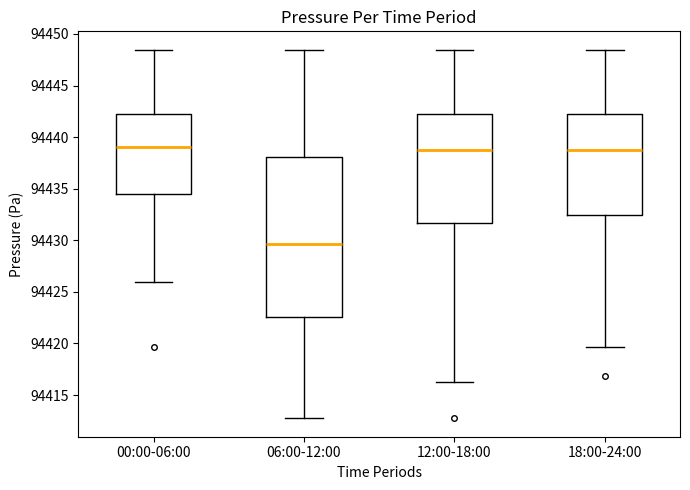

Where is the upper edge of the box for 00:00-06:00 on the y-axis? The values are not printed on the chart, so give them approximately, as read against the axis.

94442.0